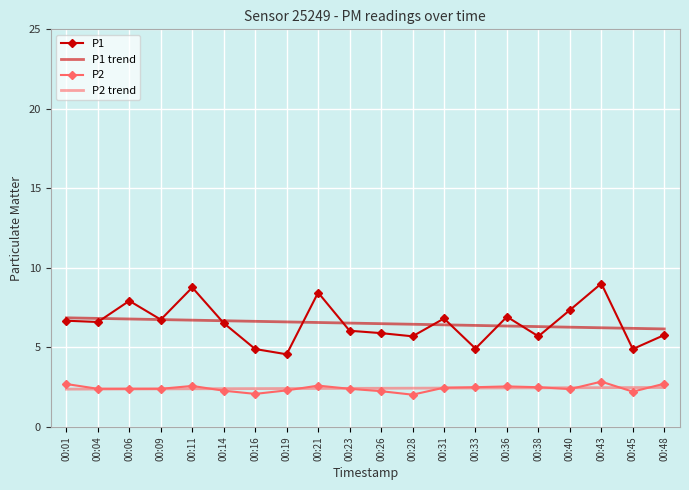

Count the number of data series in this chart.

4